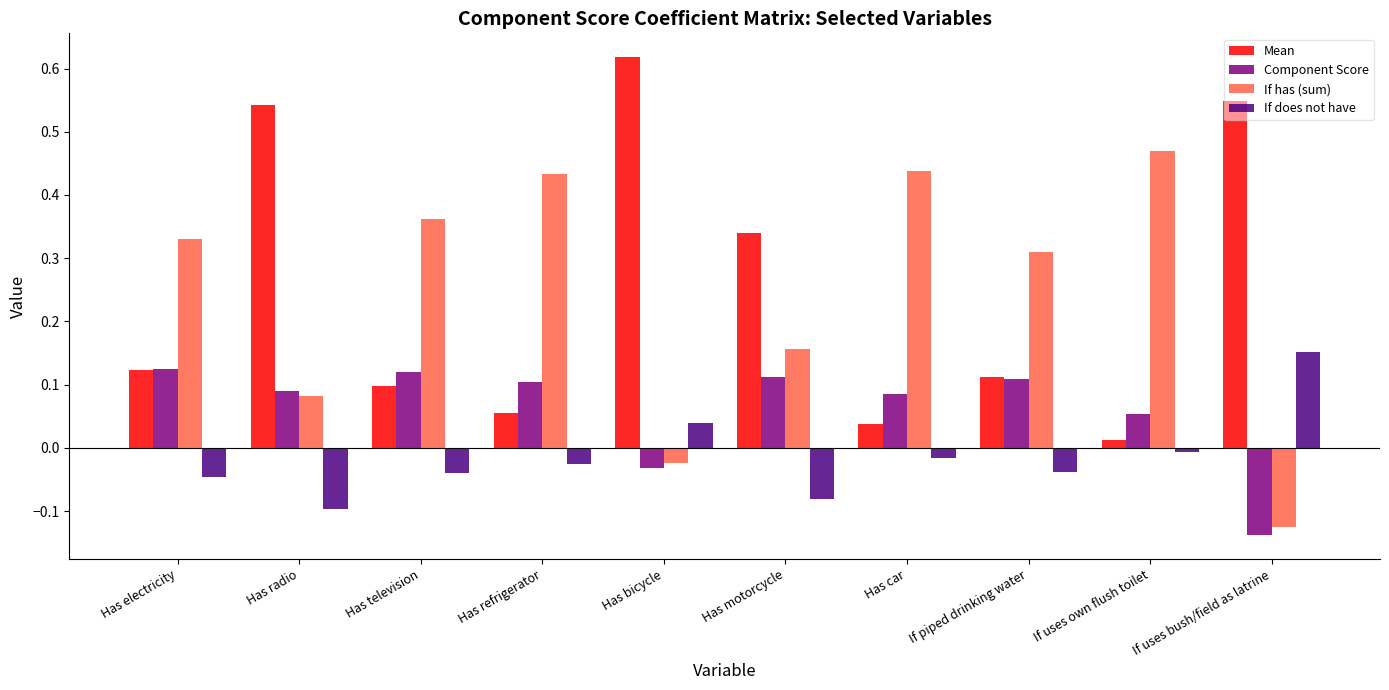

What is the spread (max minus min) of values at If uses bush/field as latrine?

0.7